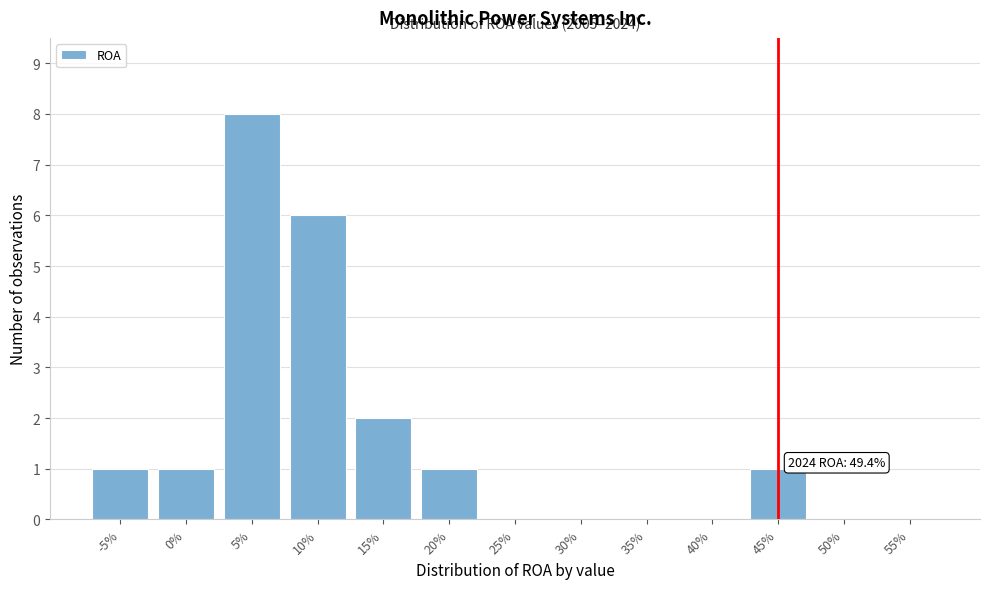

Reading left to right, extract all data points from this chart.

-5%=1	0%=1	5%=8	10%=6	15%=2	20%=1	25%=0	30%=0	35%=0	40%=0	45%=1	50%=0	55%=0